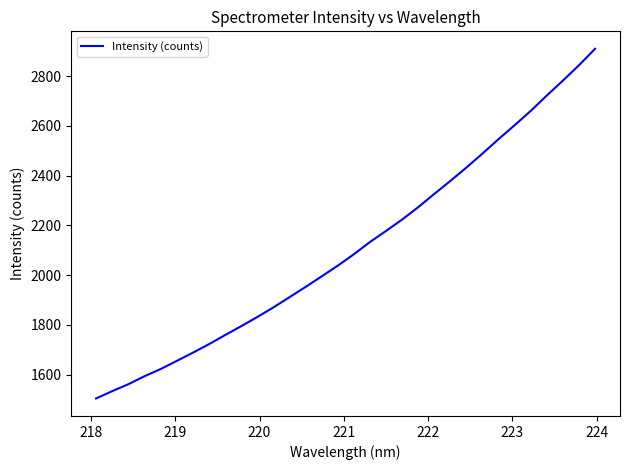

What is the difference between the maximum and minimum values?

1404.9